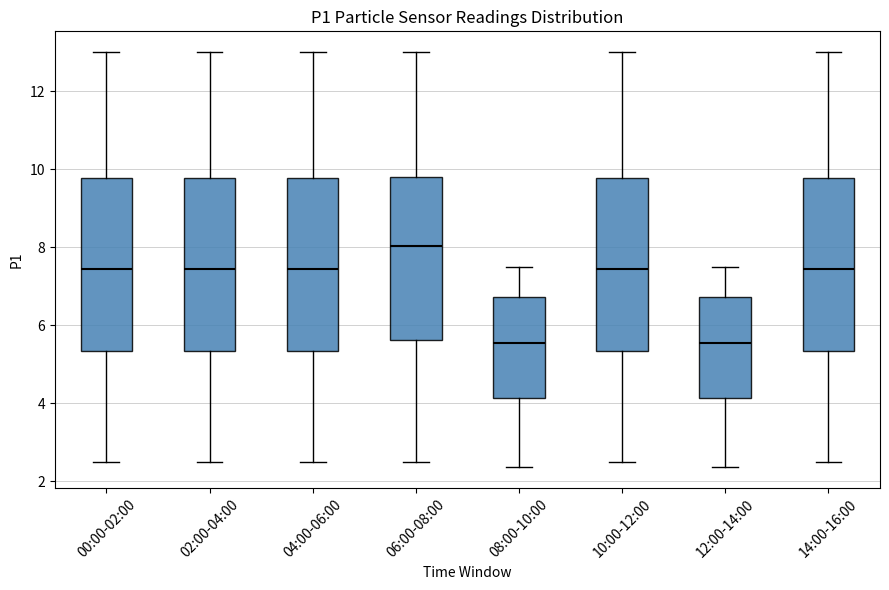

Where does the median line of the box for 02:00-04:00 sit on the y-axis? The values are not printed on the chart, so give them approximately, as read against the axis.

7.4